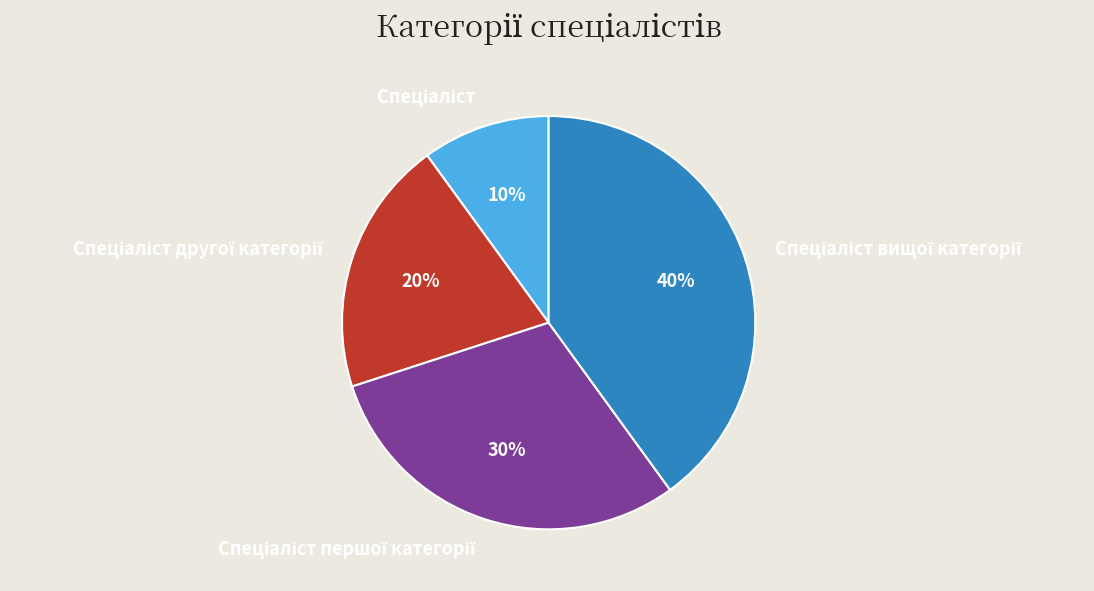

Is there a majority slice in this chart?

No